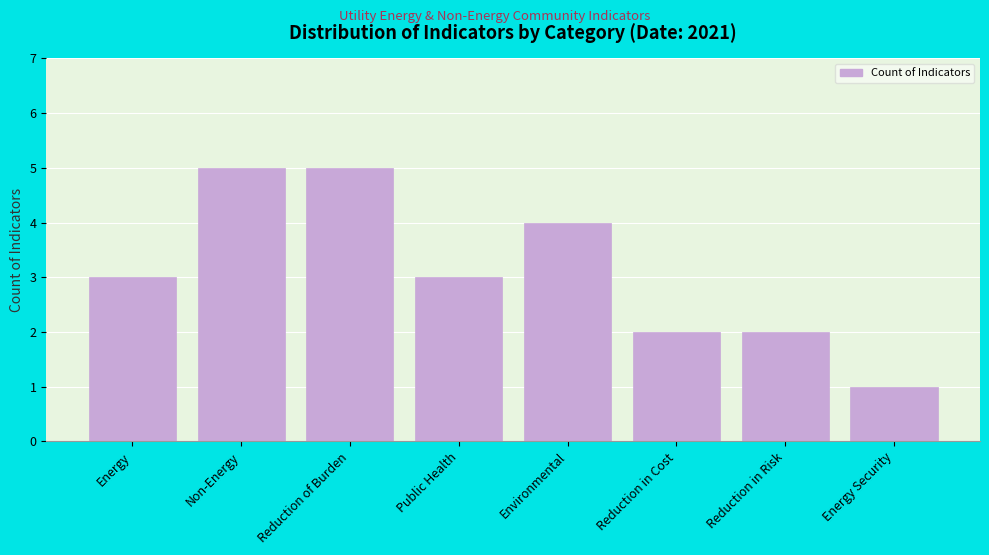

Reading left to right, what are all the values shown in this chart?

Energy=3	Non-Energy=5	Reduction of Burden=5	Public Health=3	Environmental=4	Reduction in Cost=2	Reduction in Risk=2	Energy Security=1